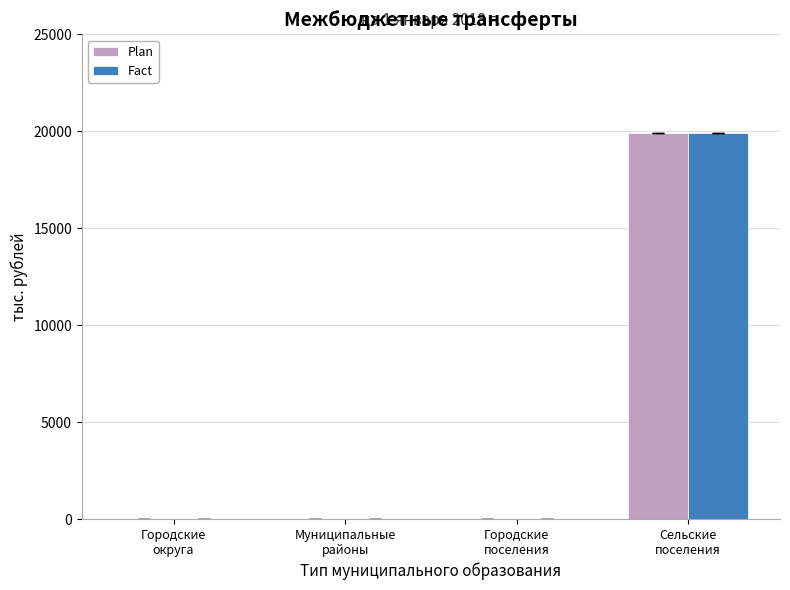

The Fact series shows 19923 at Сельские
поселения. True or false?

True